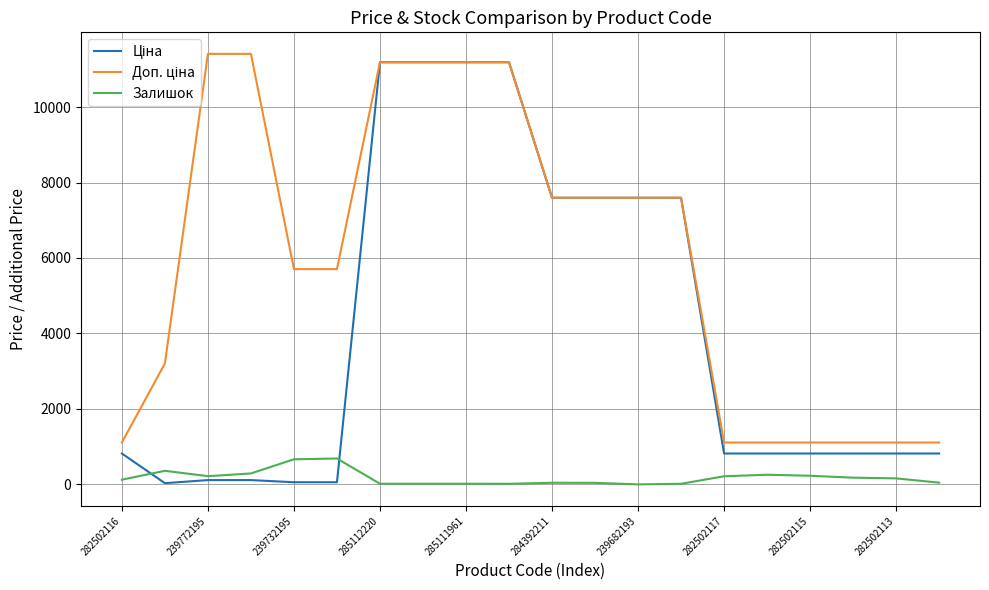

What is the highest value of the Залишок series?

686.0